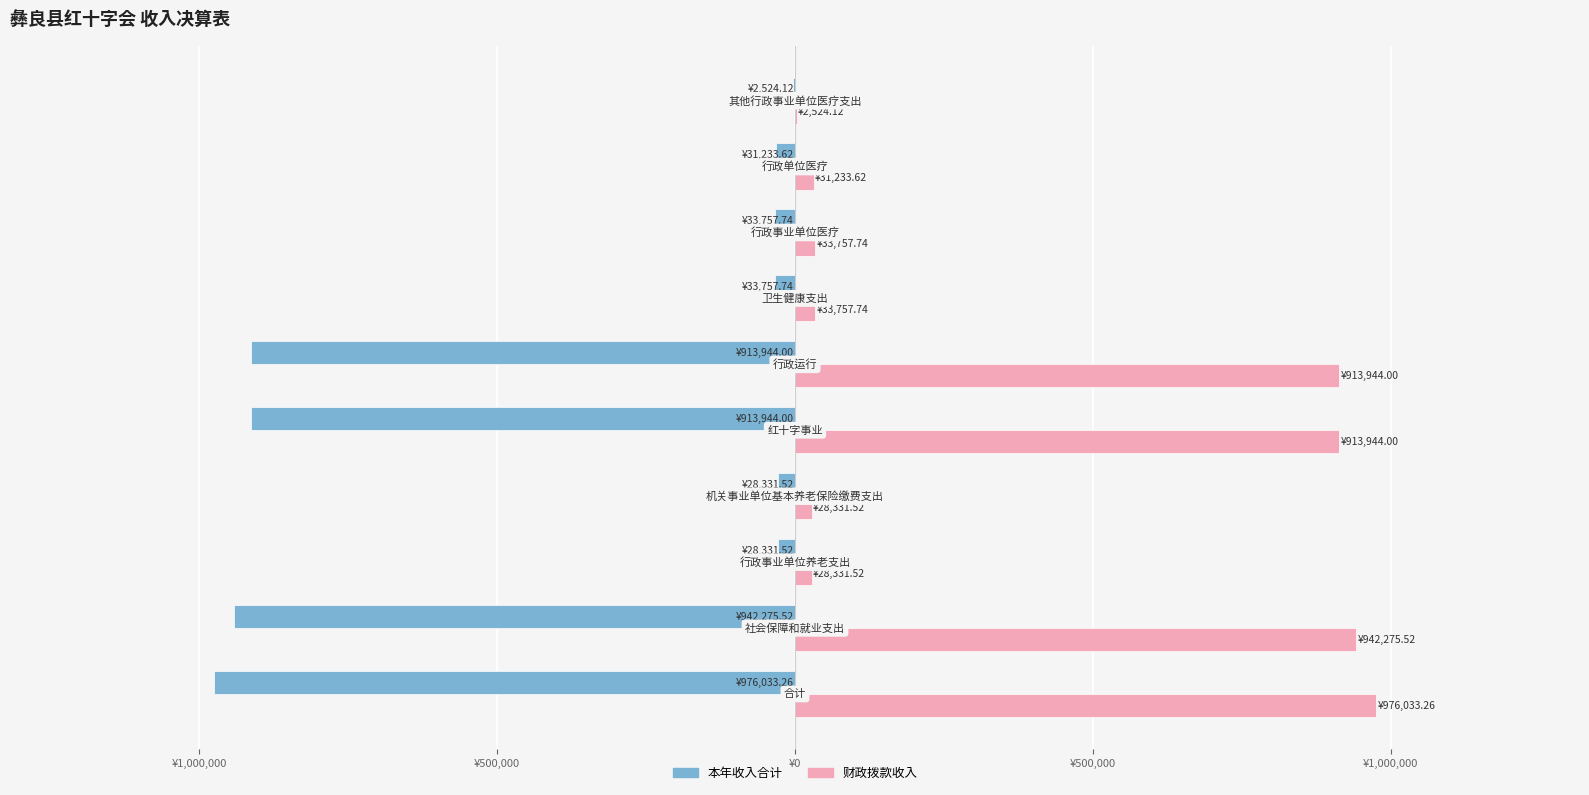

Reading right to left, what are all the values shown in this chart?

本年收入合计: -2524.1	-31233.6	-33757.7	-33757.7	-913944.0	-913944.0	-28331.5	-28331.5	-942275.5	-976033.3
财政拨款收入: 2524.1	31233.6	33757.7	33757.7	913944.0	913944.0	28331.5	28331.5	942275.5	976033.3